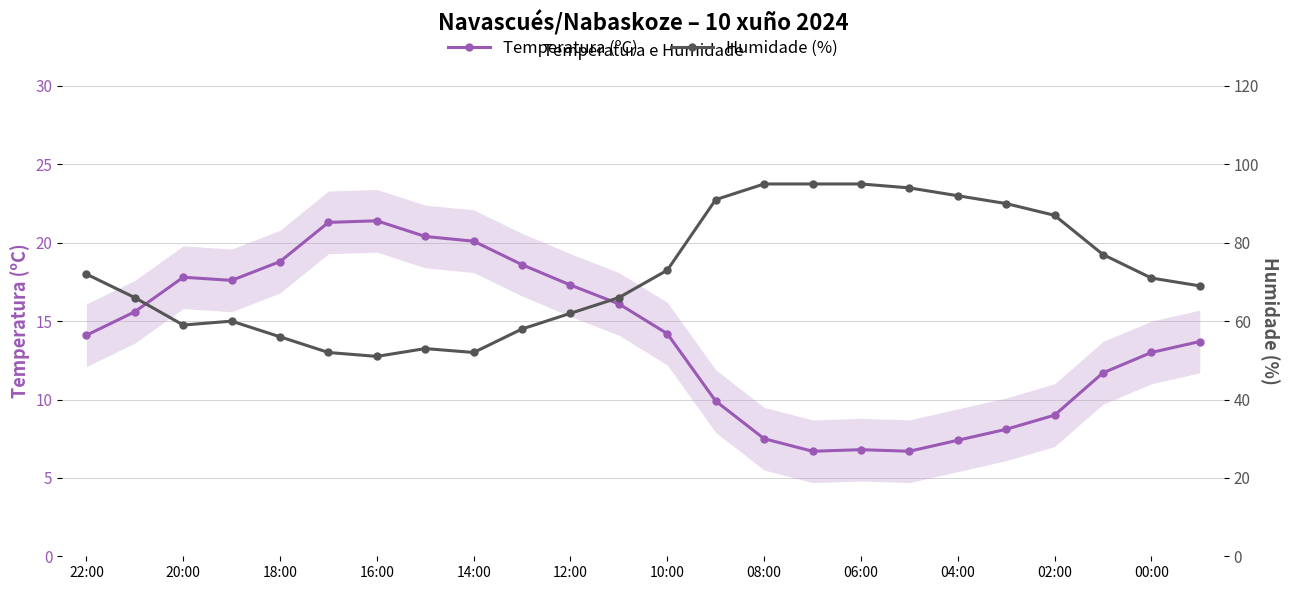

Is the value of Humidade (%) at 20:00 greater than the value of Temperatura (ºC) at 04:00?

Yes